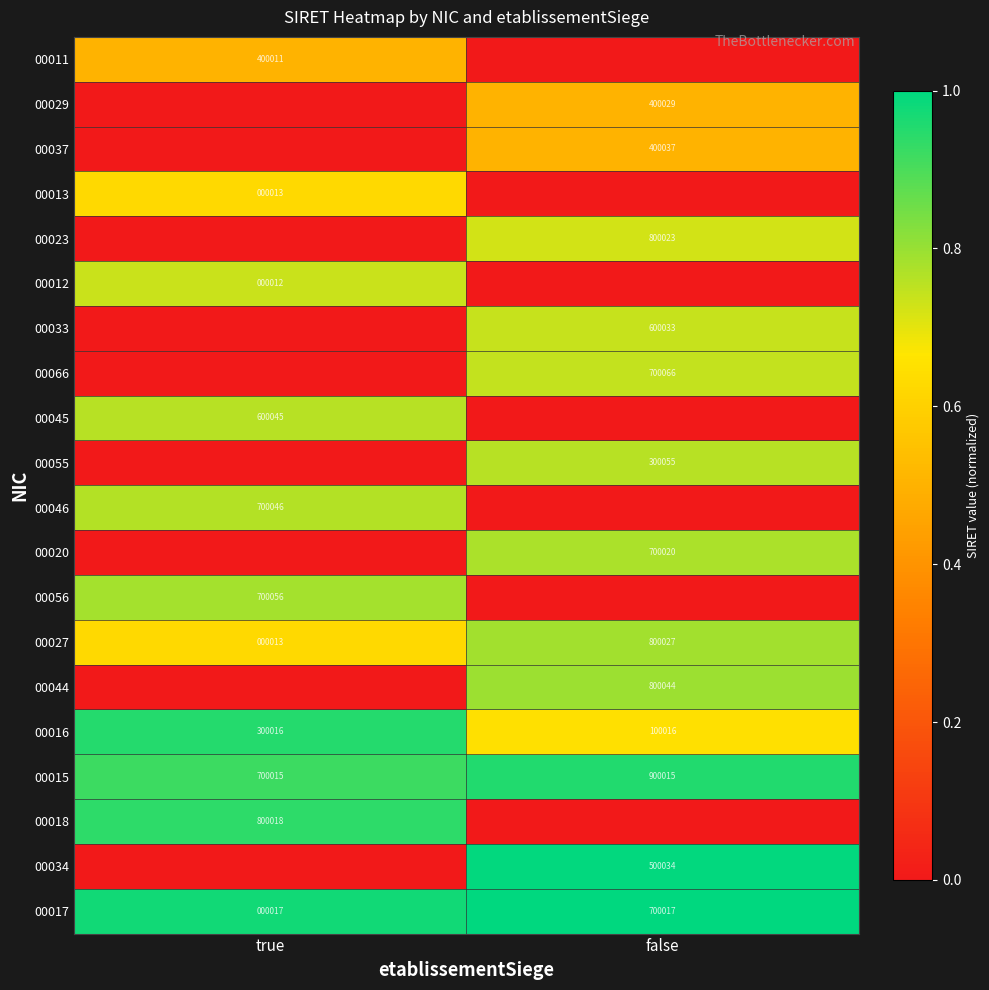

The value of 00018 at true is 1195047. True or false?

False